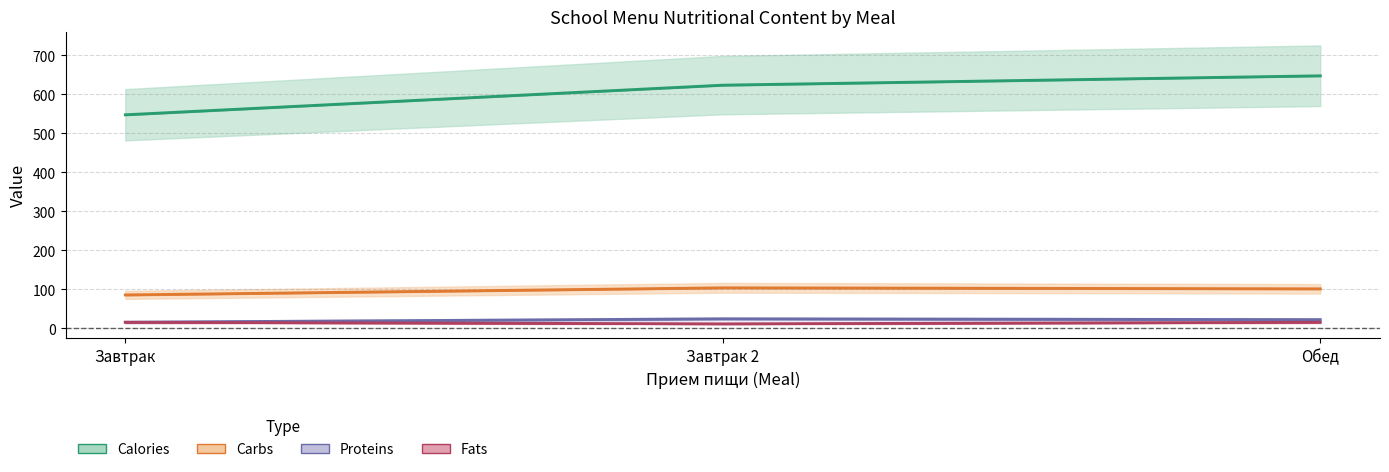

Does the chart have visible grid lines?

Yes